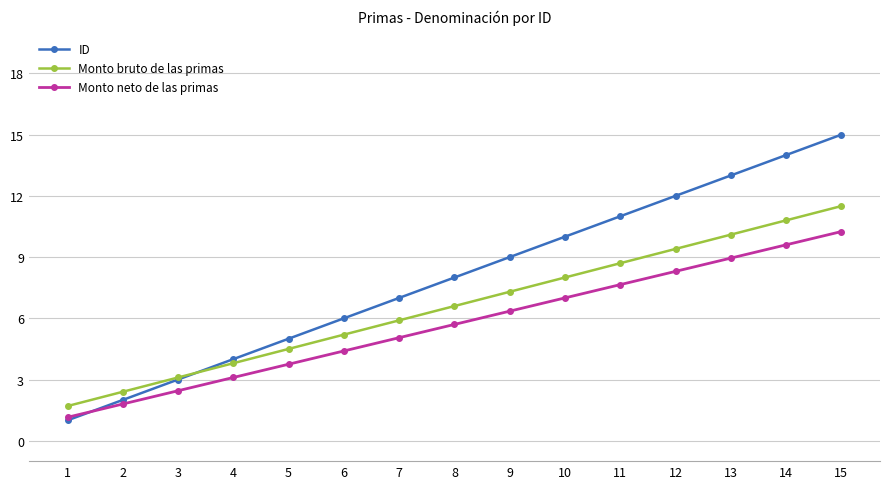

True or false: Monto bruto de las primas and Monto neto de las primas cross at least once.

False